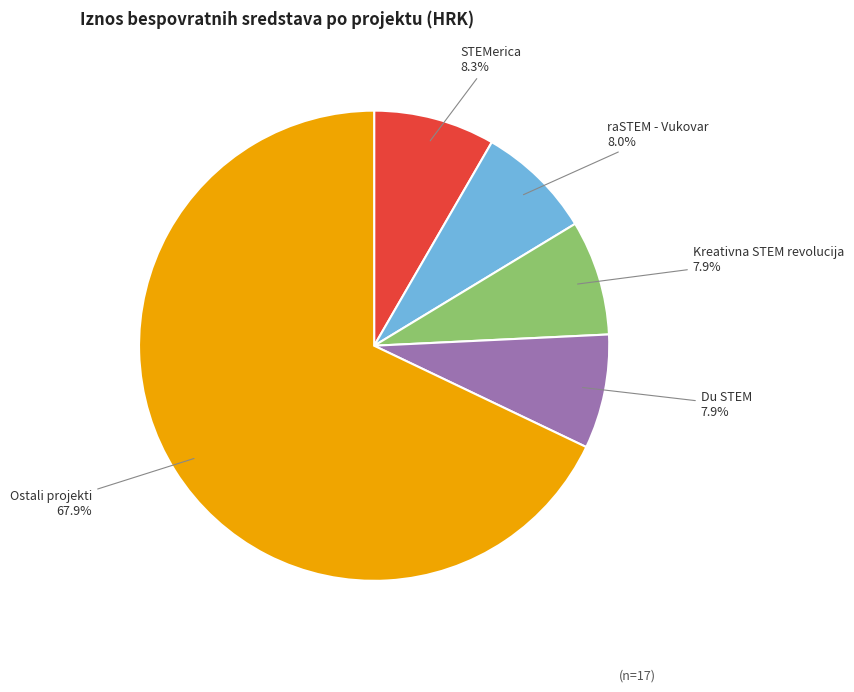

How many segments does this pie chart have?

5